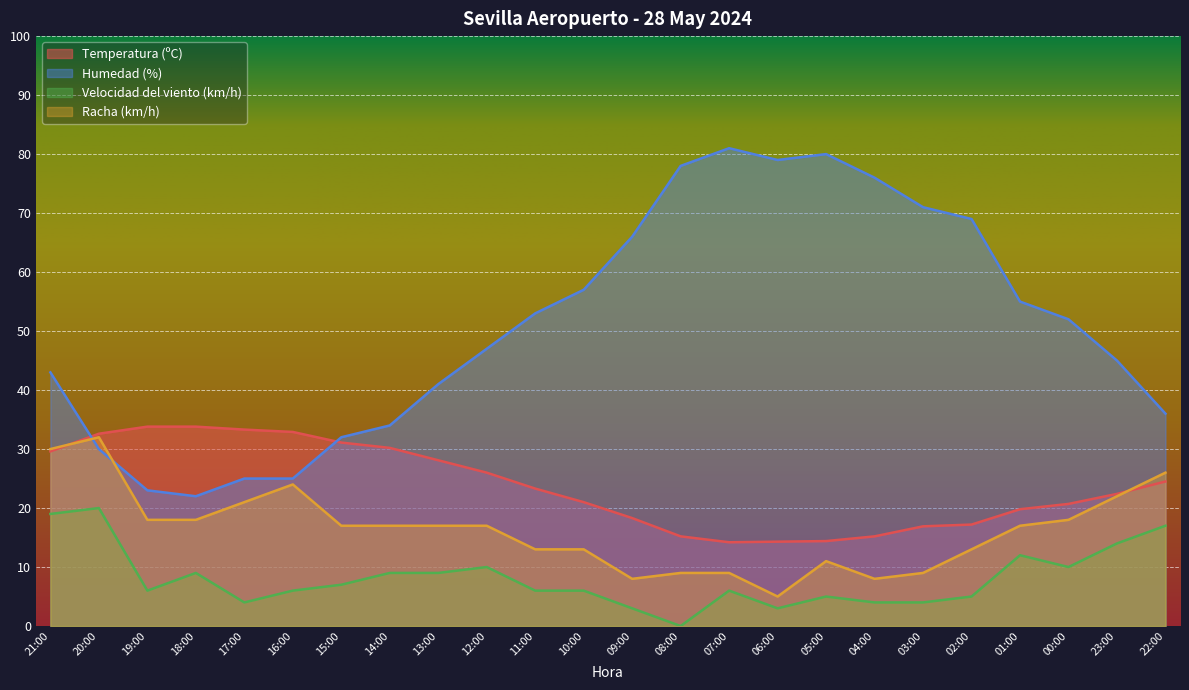

Where is the first local minimum for Temperatura (ºC)?

07:00